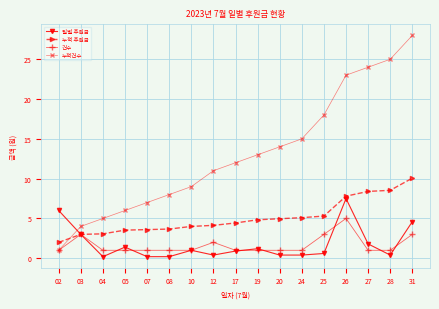

Which series has the largest total across all categories?

누적건수